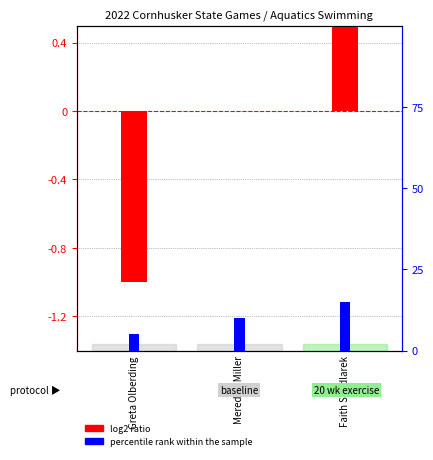

Which series has the widest spread of values?

log2 ratio